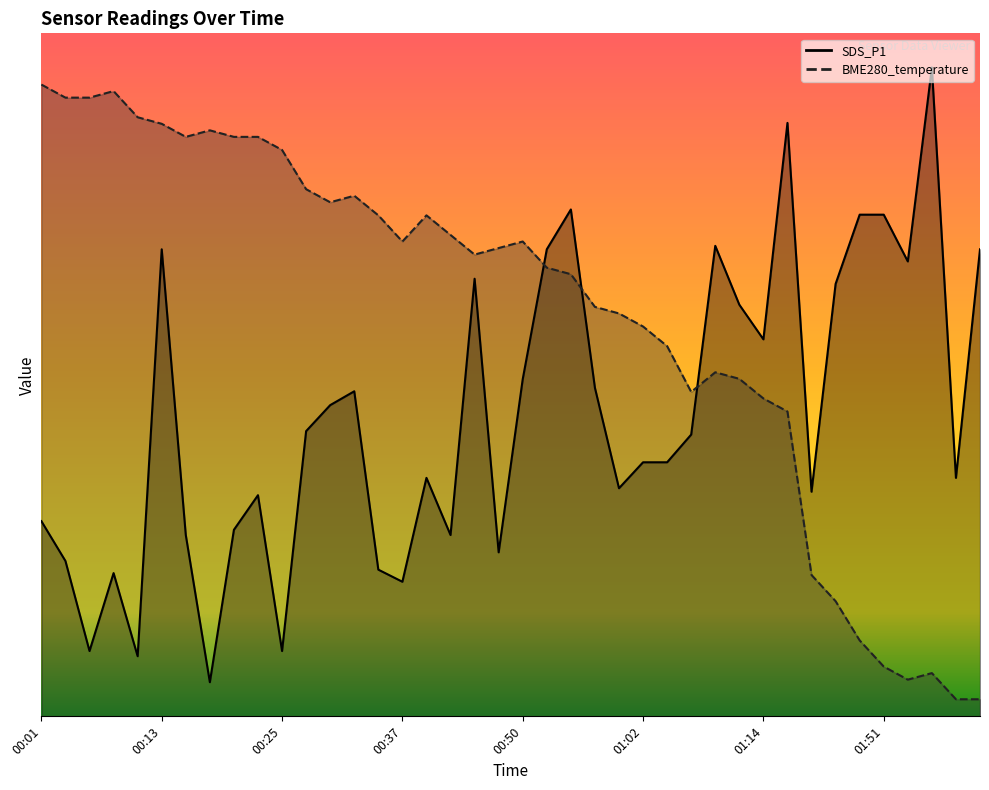

What is the lowest value of the SDS_P1 series?

1.0